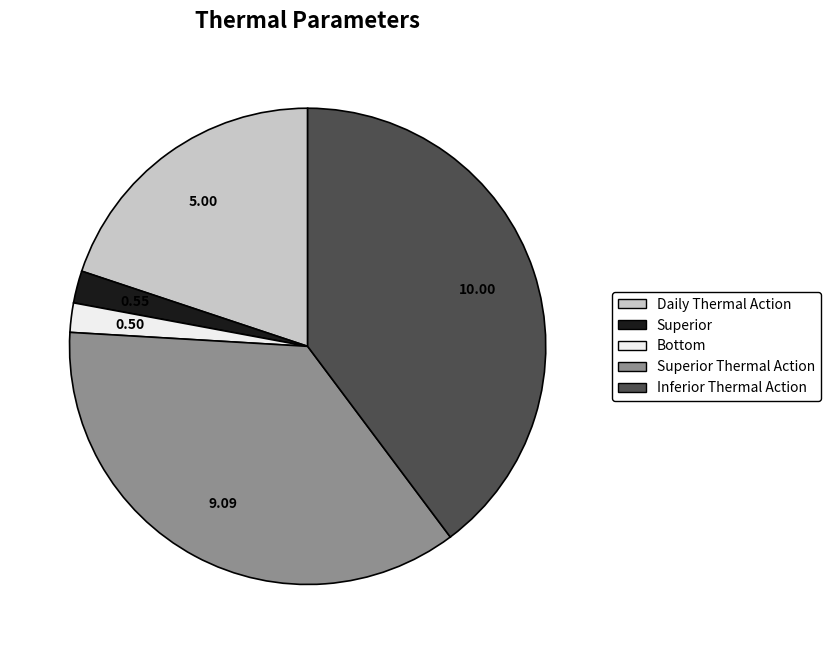

Which category has the biggest portion of the pie?

Inferior Thermal Action